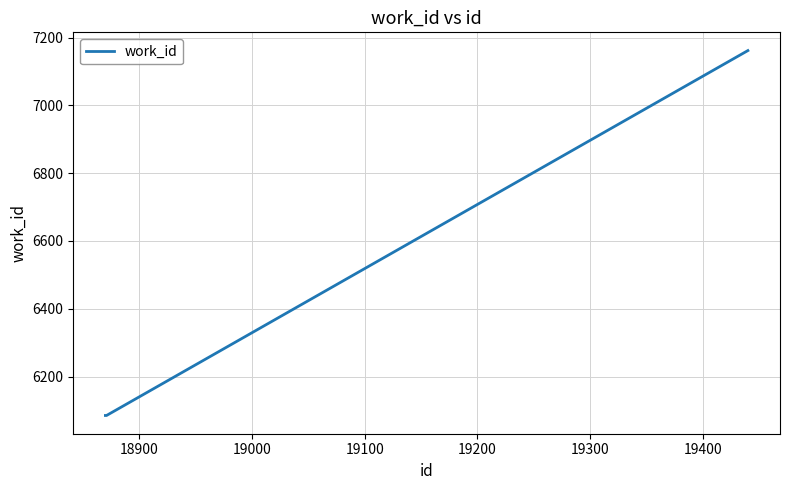

What is the maximum value shown in the chart?

7162